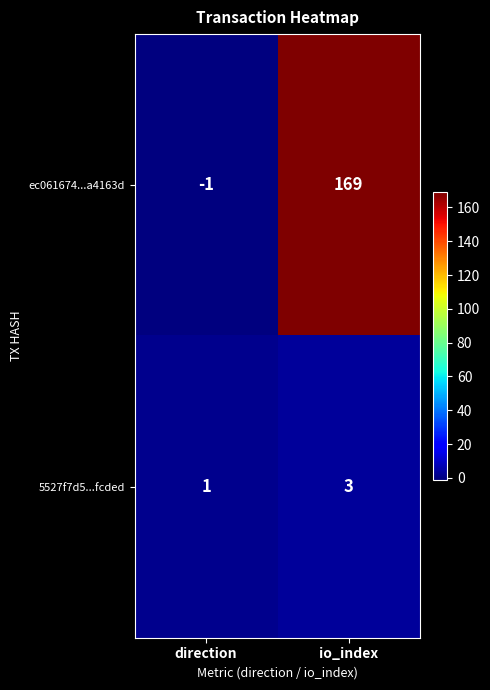

What is the spread (max minus min) of values at io_index?

166